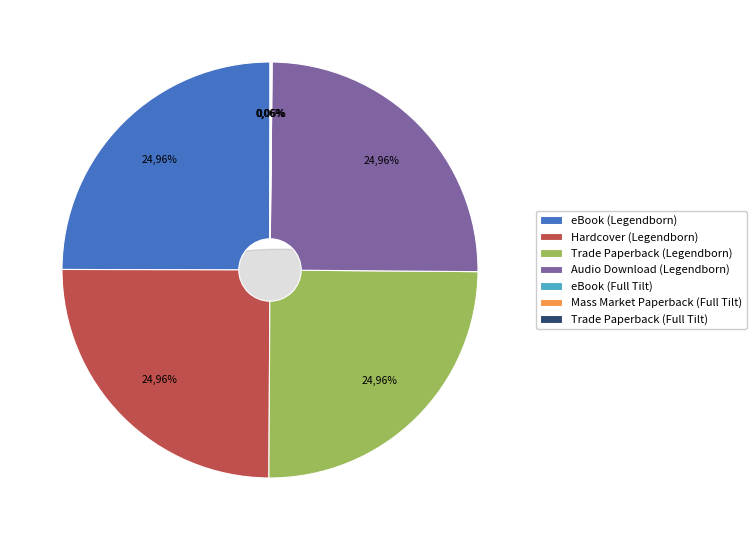

True or false: eBook (Full Tilt) accounts for 0% of the total.

True